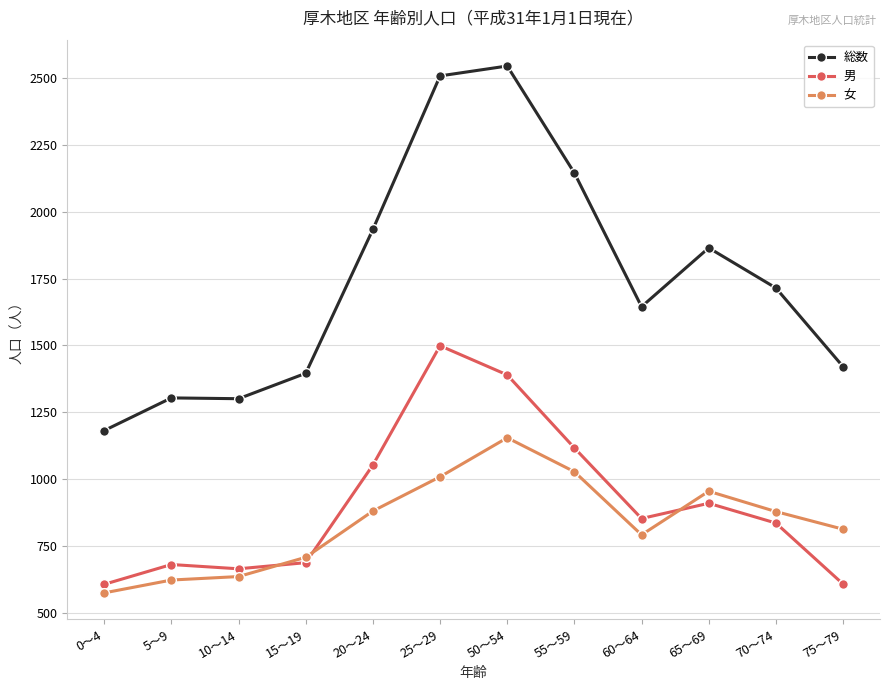

What is the value of the 女 point at the 10th from the left?

955